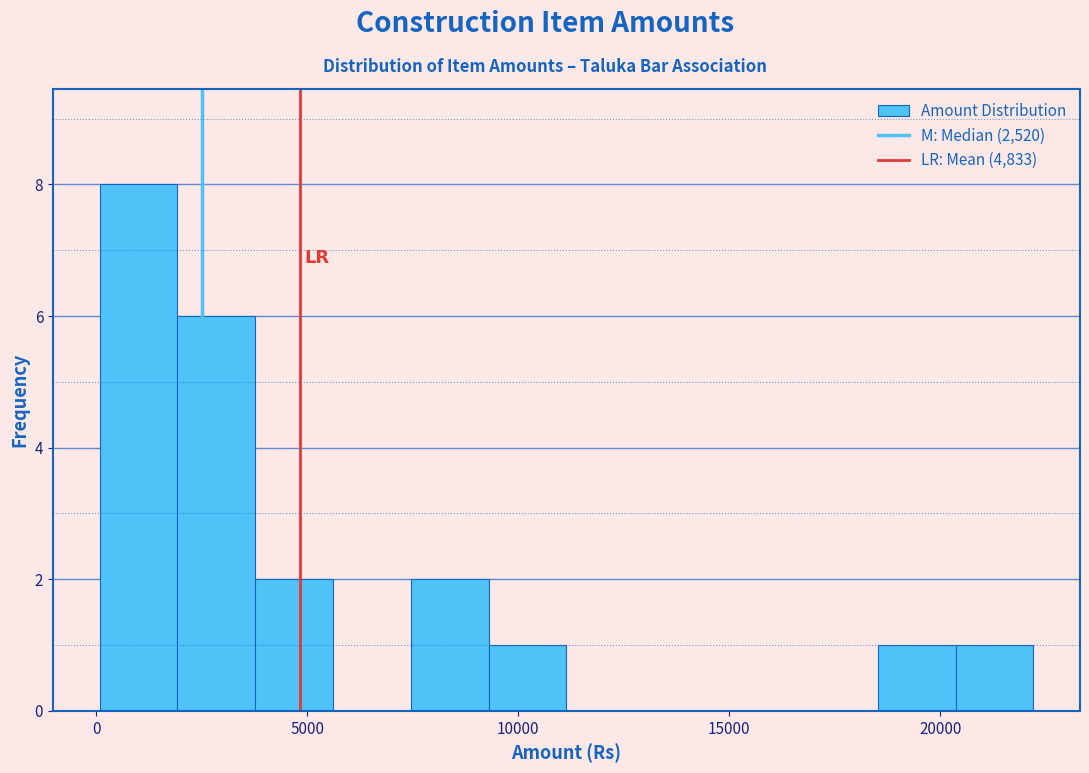

Around what value on the x-axis is the tallest bar? Give the approximate position of its centre, as read against the axis.

1000